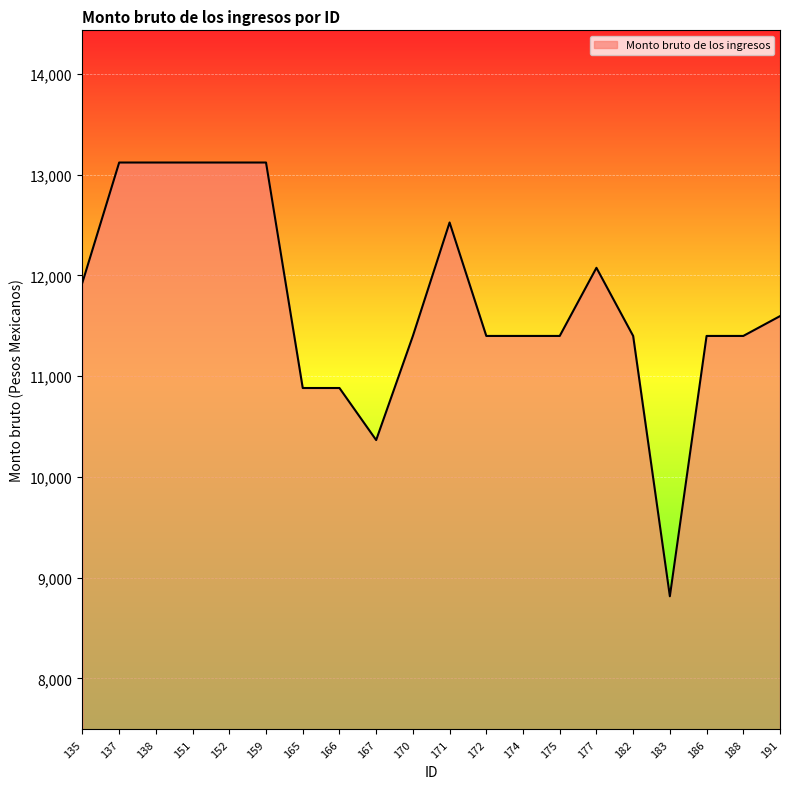

Read the value at 172.

11400.0